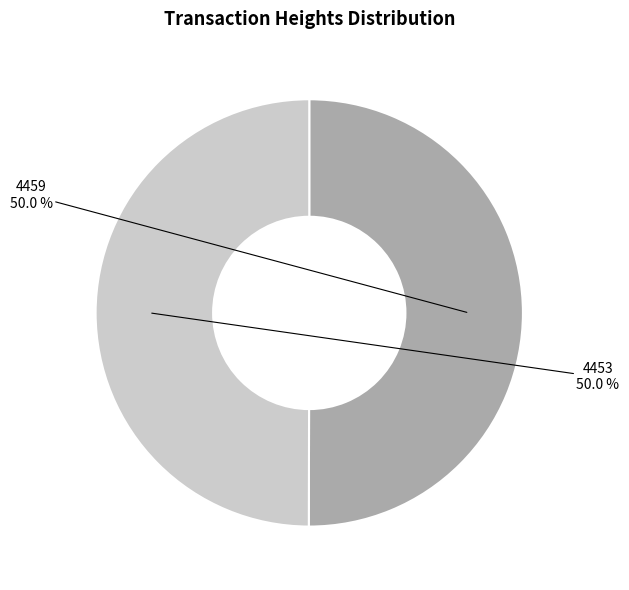

To the nearest percent, what is the combined percentage of 4459 and 4453?

100%